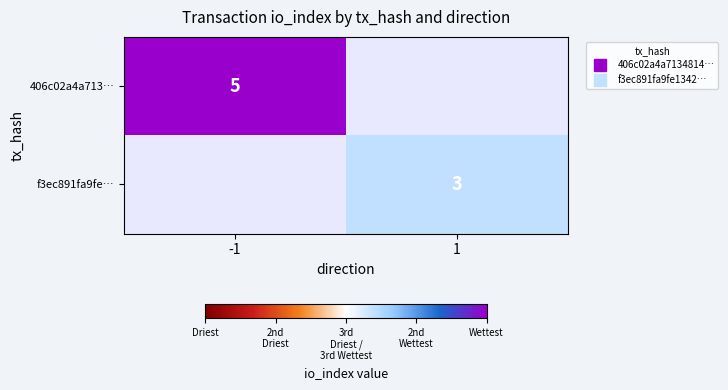

What is the sum of all f3ec891fa9fe… values?

3